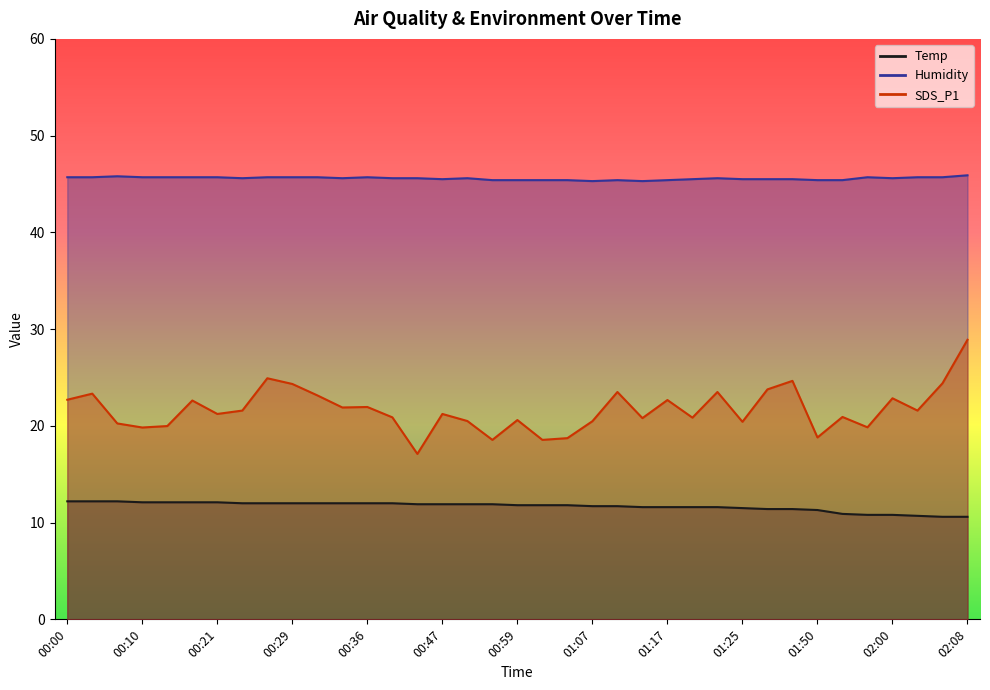

Count the Humidity values in the range 45 to 46.

37